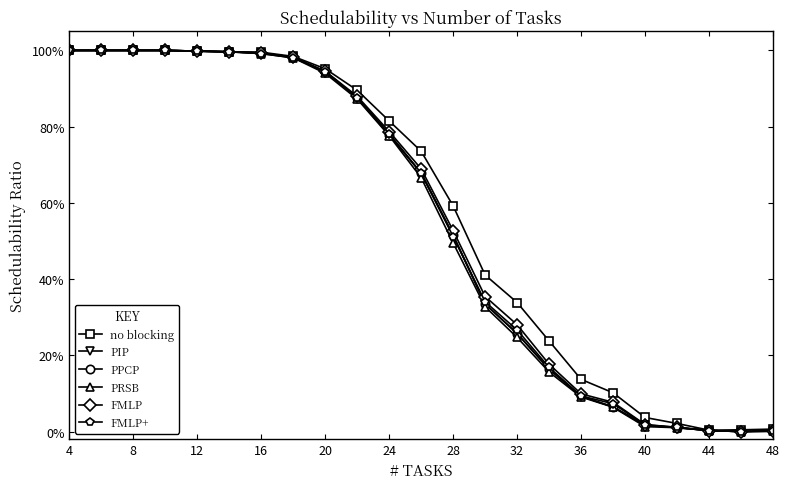

Does the chart have visible grid lines?

No